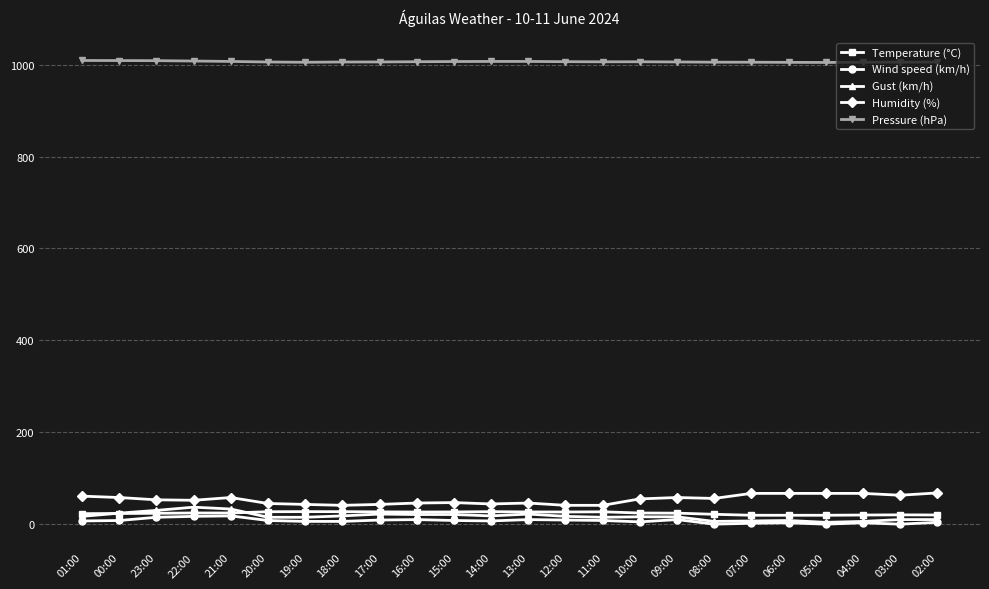

Does the chart display data point markers on the line(s)?

Yes